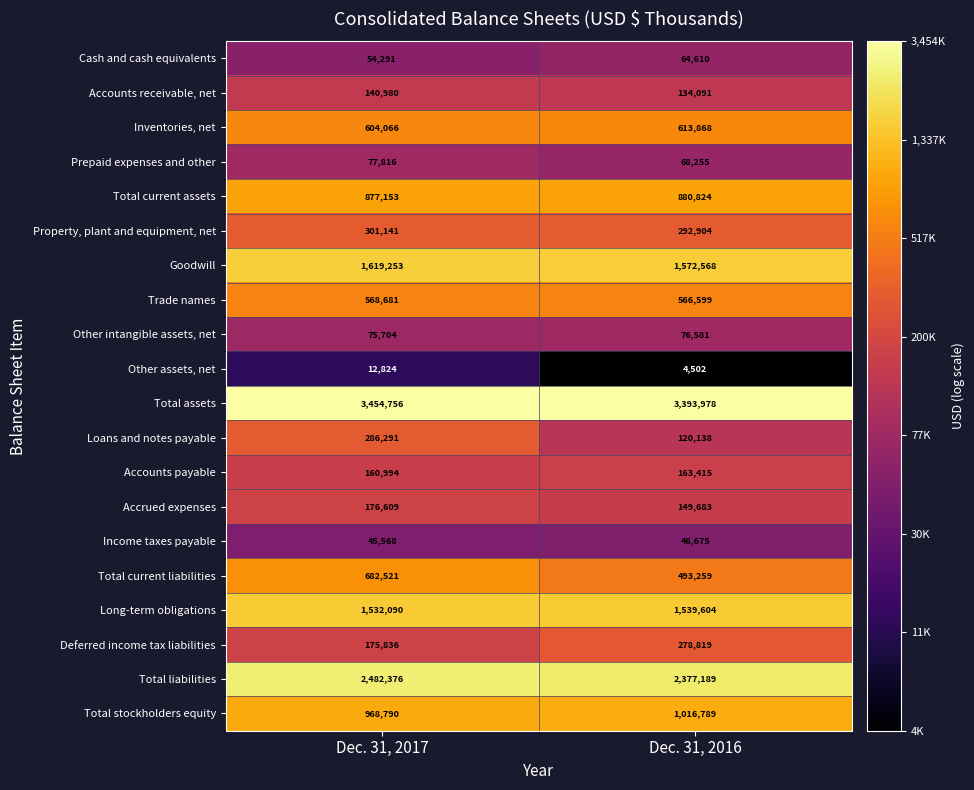

Which series changed the most between Dec. 31, 2017 and Dec. 31, 2016?

Total current liabilities